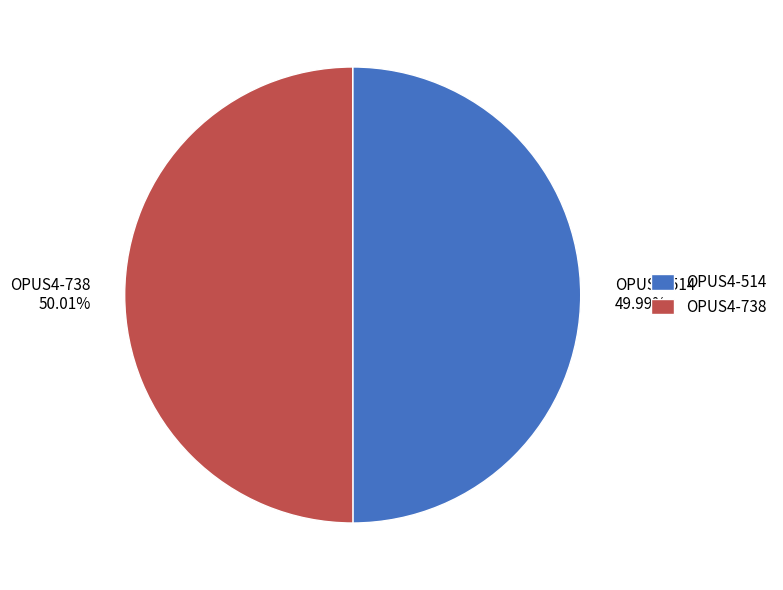

How many segments does this pie chart have?

2